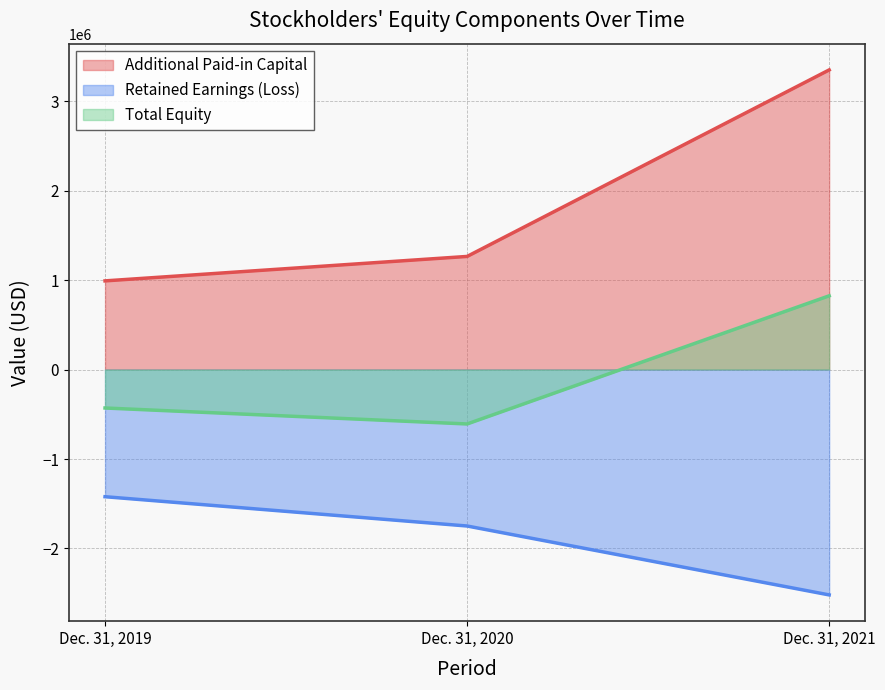

What is the sum of all Additional Paid-in Capital values?

5603645